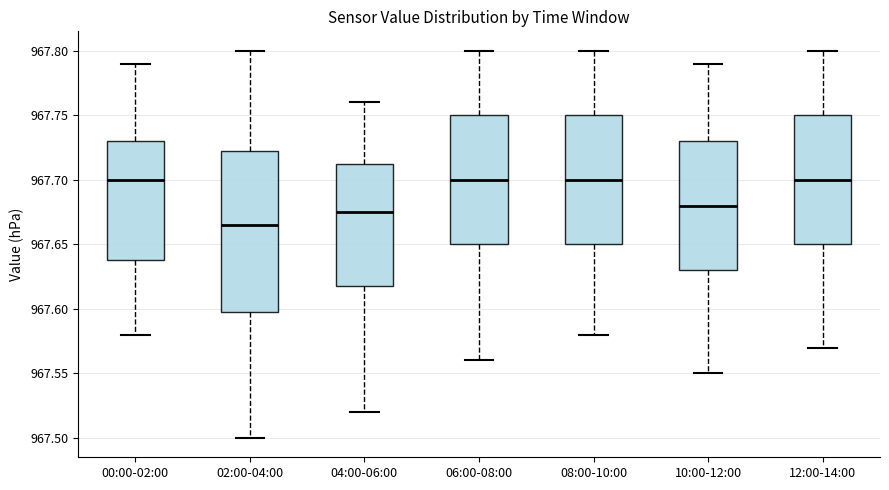

Reading left to right, read every box against the y-axis: the position of its median line, the range the box covers, and the ends of its whiskers. The values are not printed on the chart, so give them approximately, as read against the axis.

00:00-02:00: median 967.700, box 967.640 to 967.730, whiskers 967.580 to 967.790
02:00-04:00: median 967.665, box 967.600 to 967.725, whiskers 967.500 to 967.800
04:00-06:00: median 967.675, box 967.620 to 967.715, whiskers 967.520 to 967.760
06:00-08:00: median 967.700, box 967.650 to 967.750, whiskers 967.560 to 967.800
08:00-10:00: median 967.700, box 967.650 to 967.750, whiskers 967.580 to 967.800
10:00-12:00: median 967.680, box 967.630 to 967.730, whiskers 967.550 to 967.790
12:00-14:00: median 967.700, box 967.650 to 967.750, whiskers 967.570 to 967.800